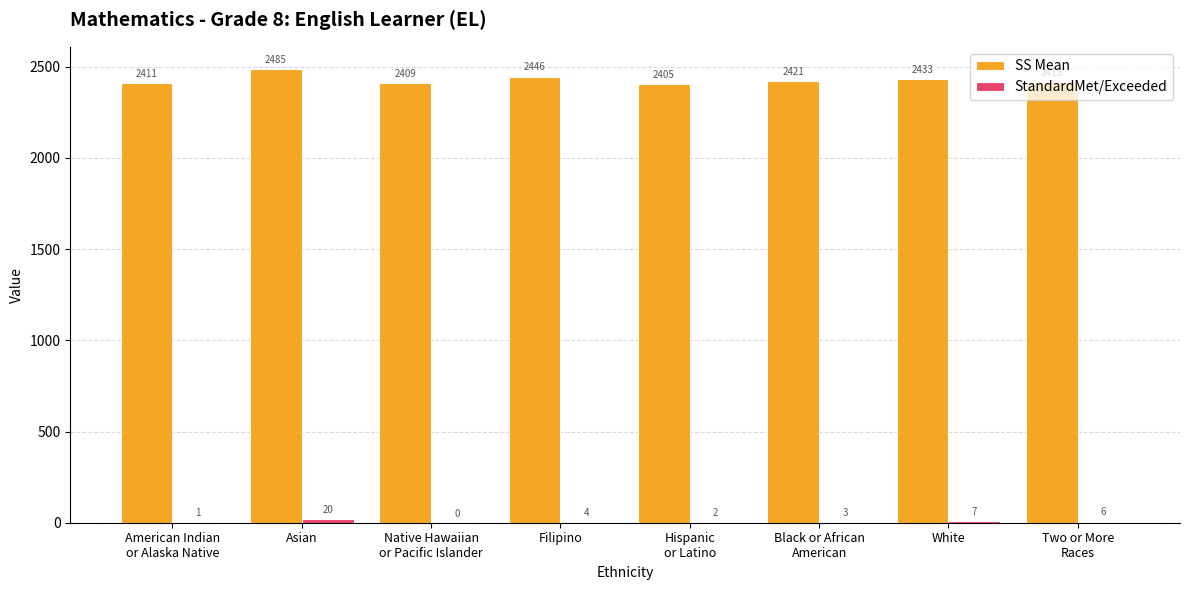

What is the greatest value displayed?

2485